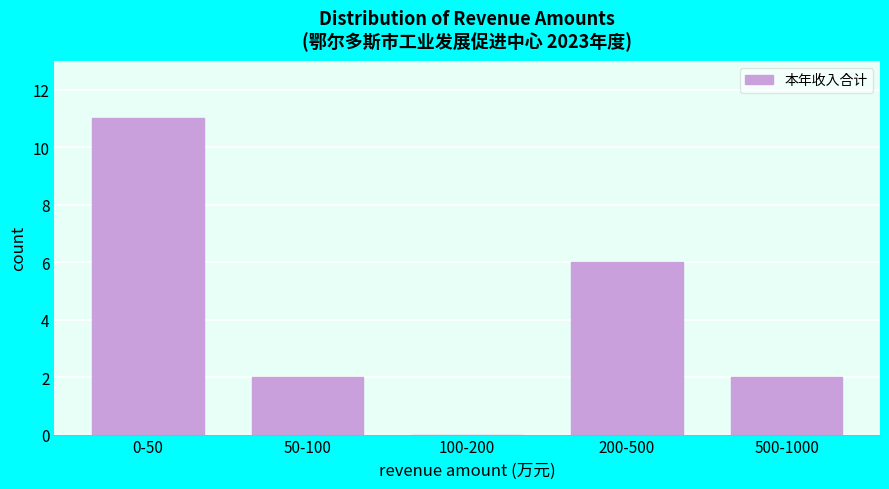

Reading left to right, what are all the values shown in this chart?

0-50=11	50-100=2	100-200=0	200-500=6	500-1000=2